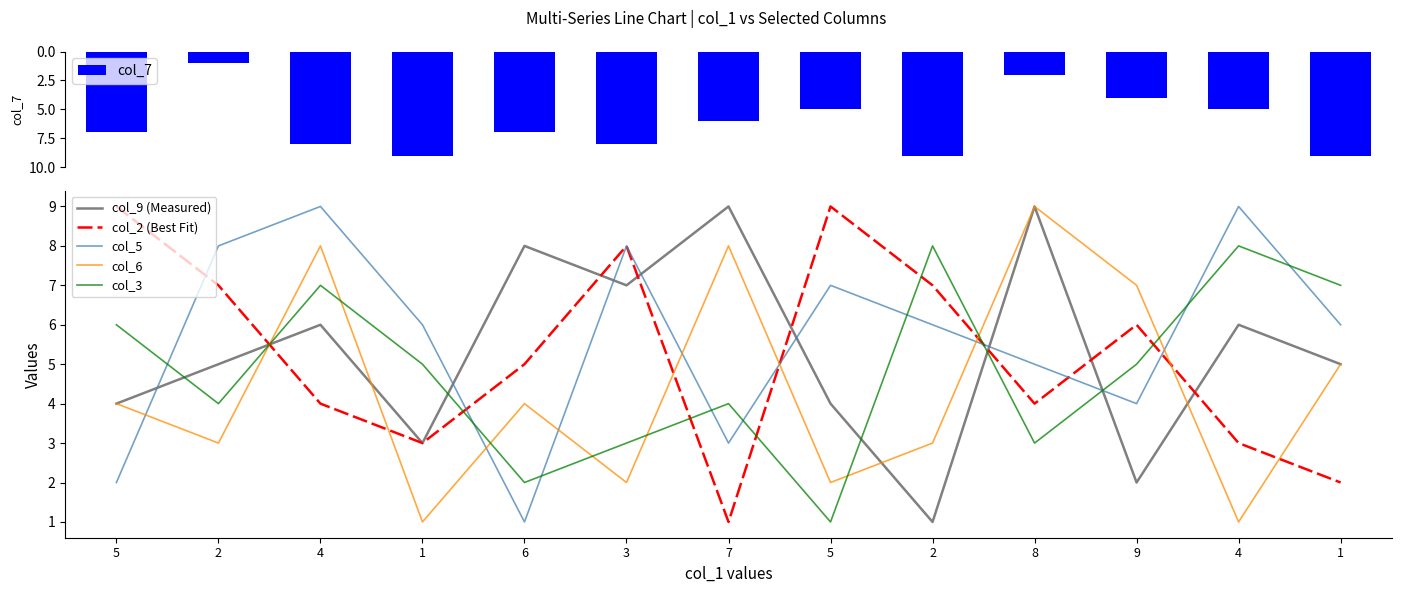

The col_3 series shows 3 at 3. True or false?

True